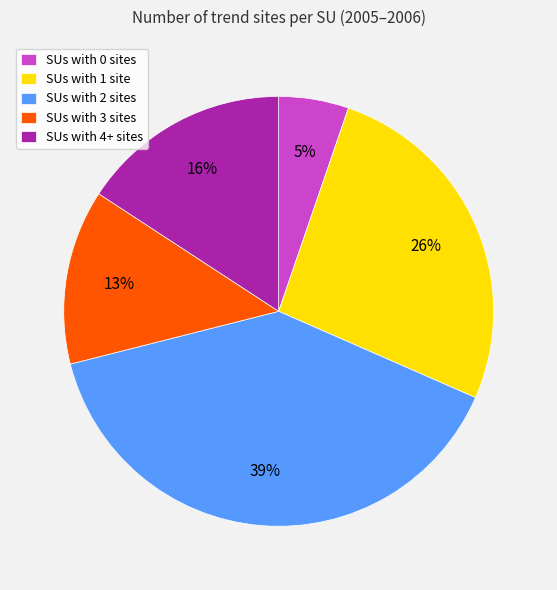

Is it true that SUs with 3 sites is 22% of the pie?

False